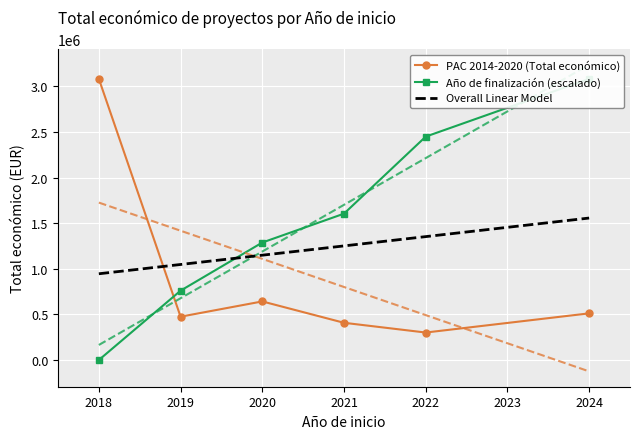

True or false: PAC 2014-2020 (Total económico) and Año de finalización (escalado) cross at least once.

True